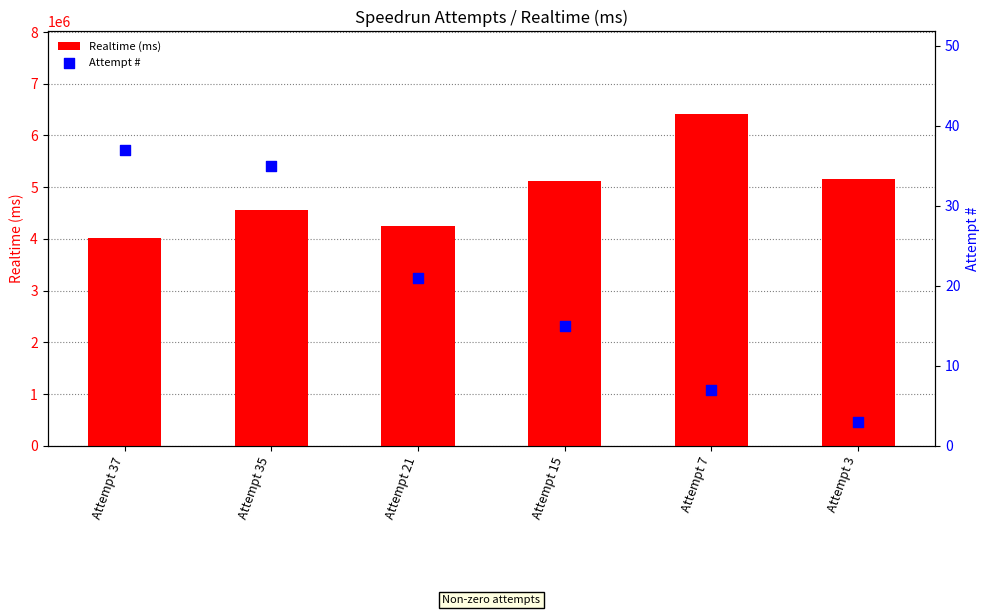

At which category is the sum across all series the highest?

Attempt 7